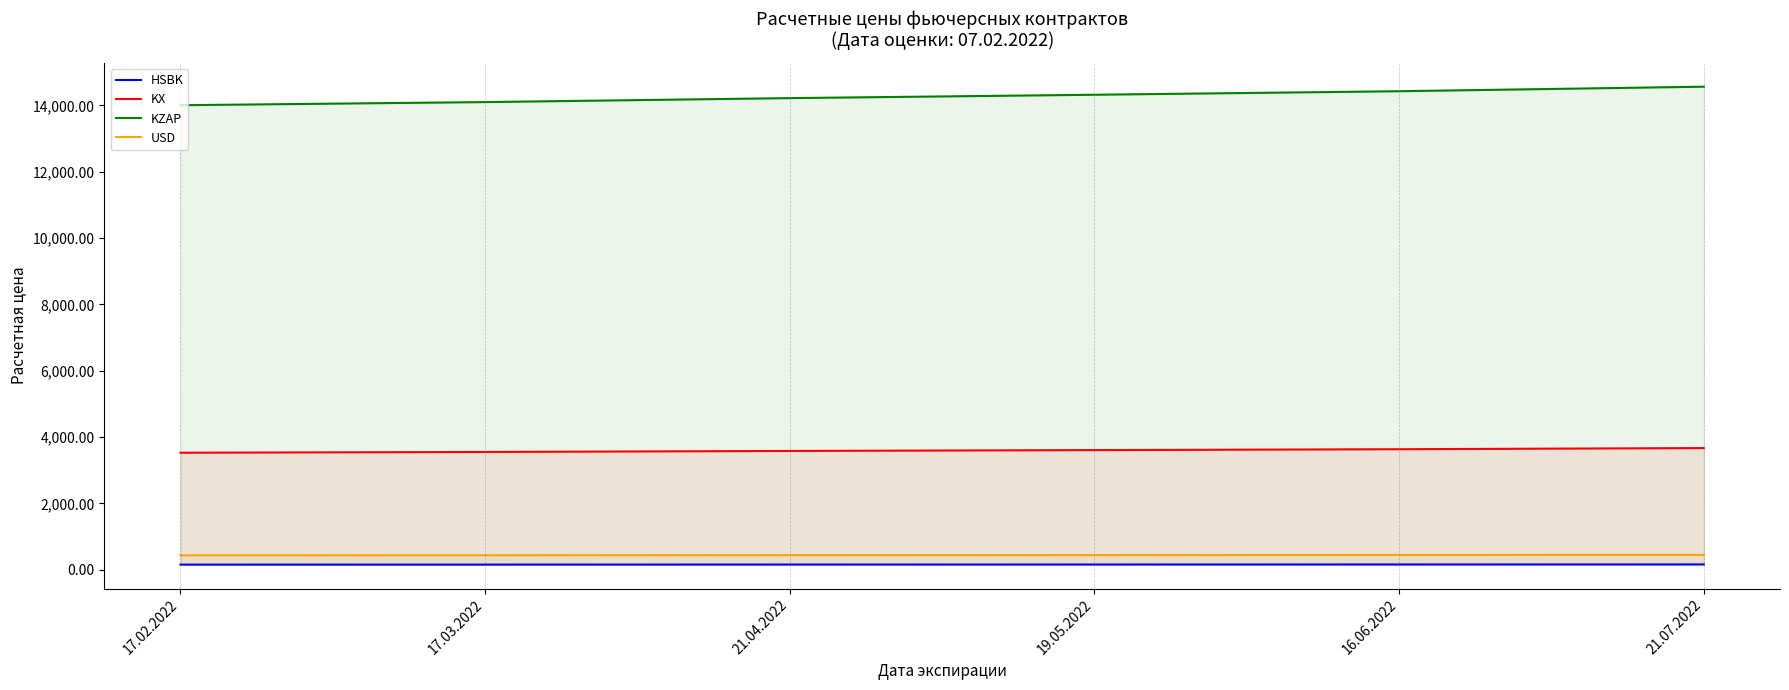

Where does the HSBK series first go above 157?

19.05.2022